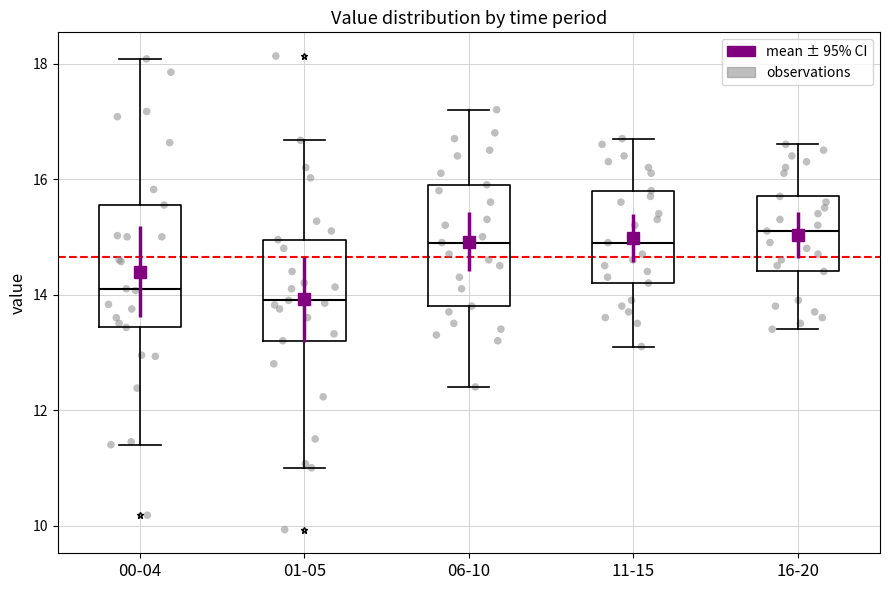

Reading left to right, transcribe this box plot: for each box, give where its median line is, the range the box spans, and where its two whiskers end, as read against the y-axis. The values are not printed on the chart, so give them approximately, as read against the axis.

00-04: median 14.2, box 13.4 to 15.6, whiskers 11.4 to 18.0
01-05: median 14.0, box 13.2 to 15.0, whiskers 11.0 to 16.6
06-10: median 15.0, box 13.8 to 16.0, whiskers 12.4 to 17.2
11-15: median 15.0, box 14.2 to 15.8, whiskers 13.2 to 16.8
16-20: median 15.2, box 14.4 to 15.8, whiskers 13.4 to 16.6